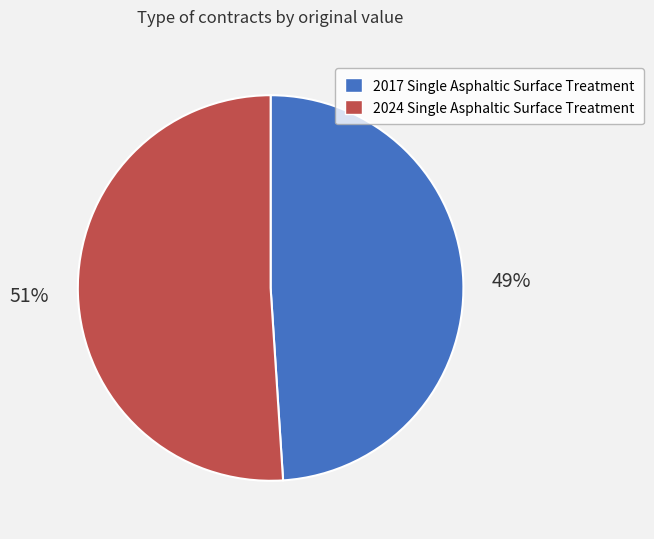

To the nearest percent, what is the average slice percentage?

50%